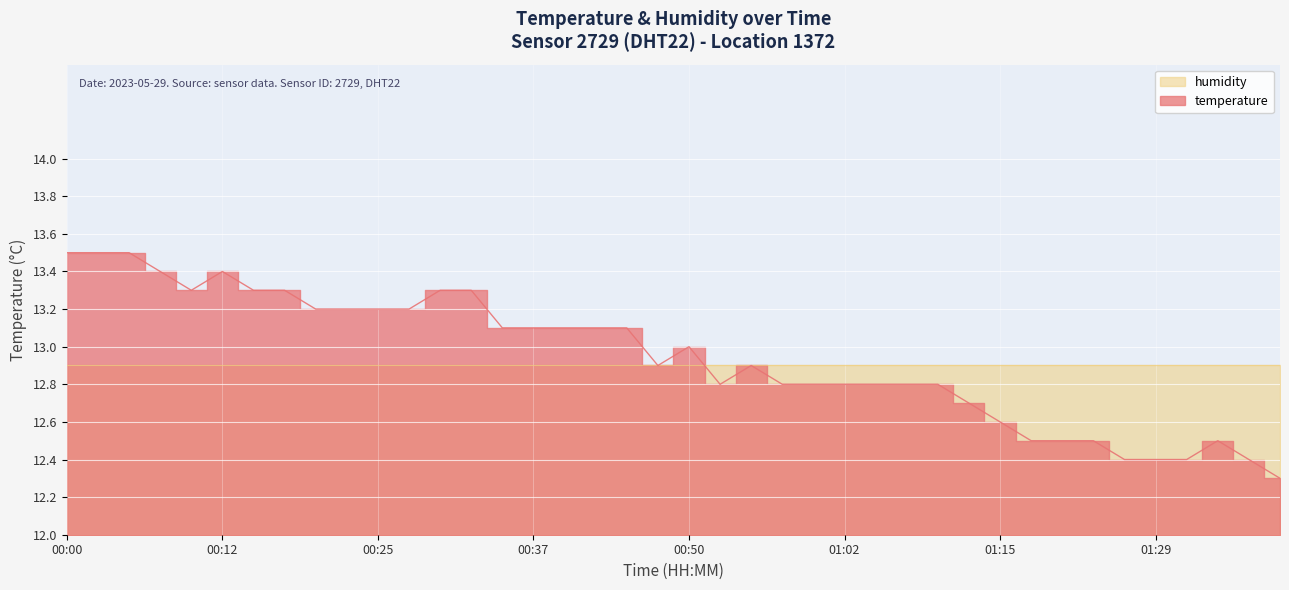

What is the smallest value displayed?

3.0